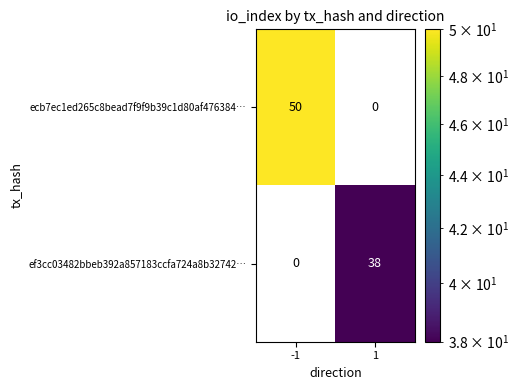

Rank the series at 1 from highest to lowest value.

ef3cc03482bbeb392a857183ccfa724a8b32742…, ecb7ec1ed265c8bead7f9f9b39c1d80af476384…